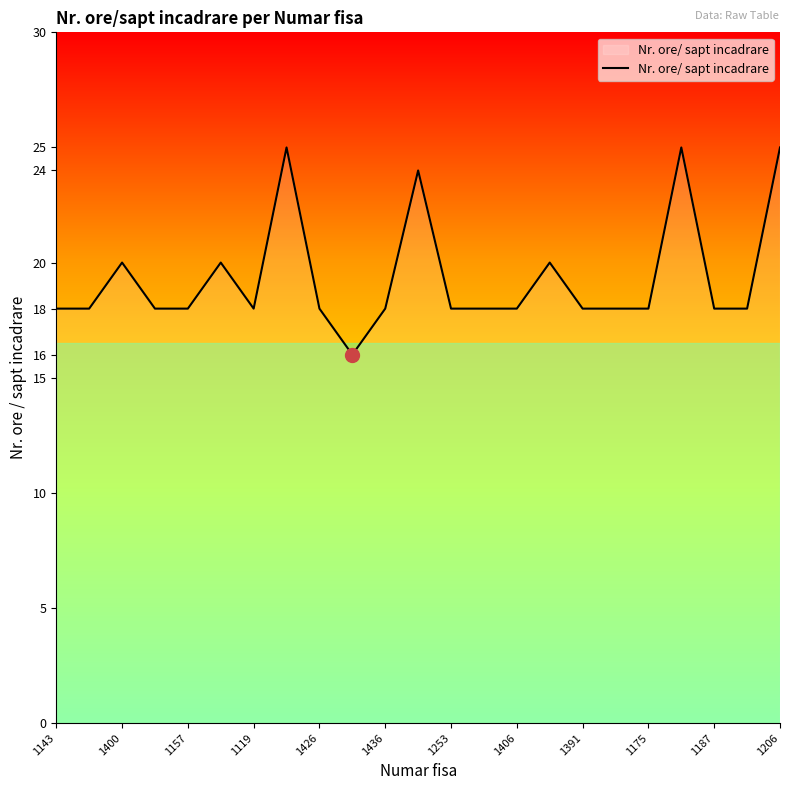

What is the smallest value displayed?

16